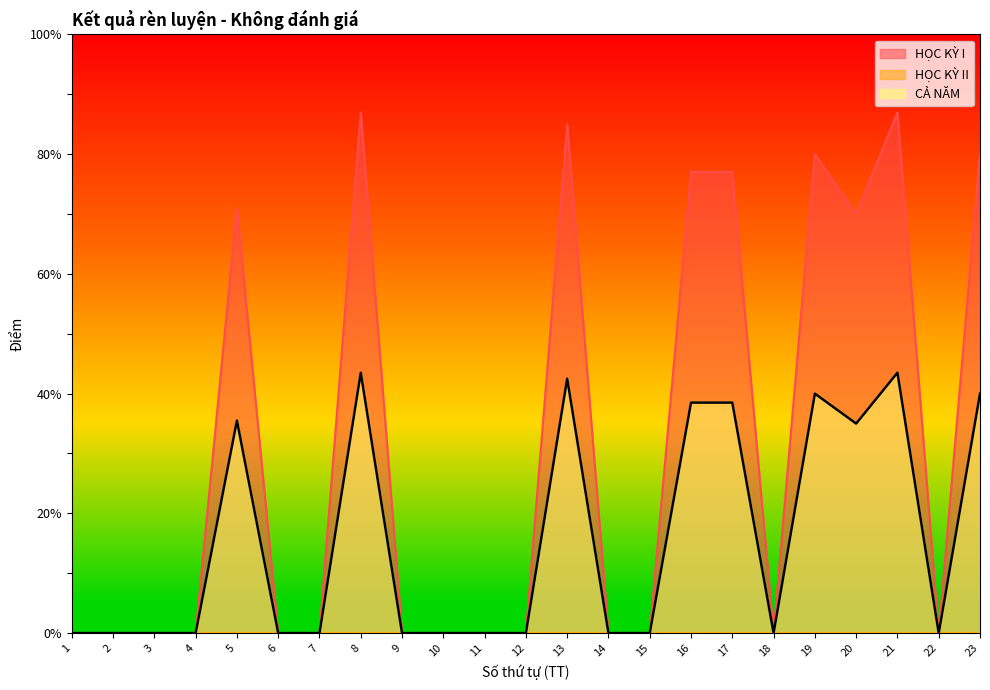

At how many categories does at least one series exceed 32?

9